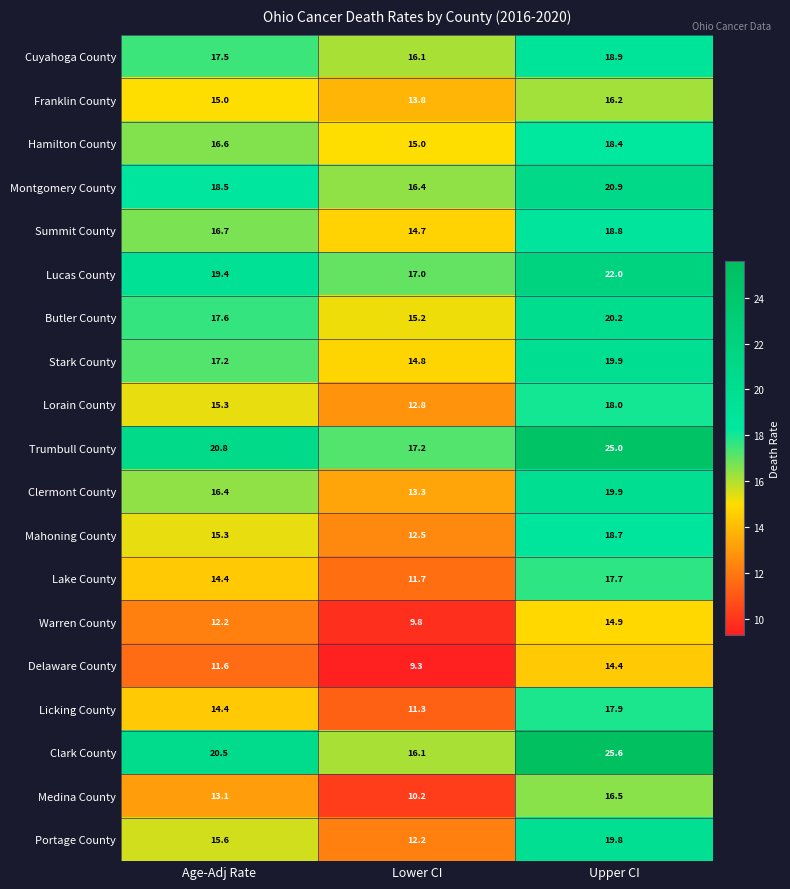

Between Lower CI and Upper CI, which series saw the biggest shift?

Clark County